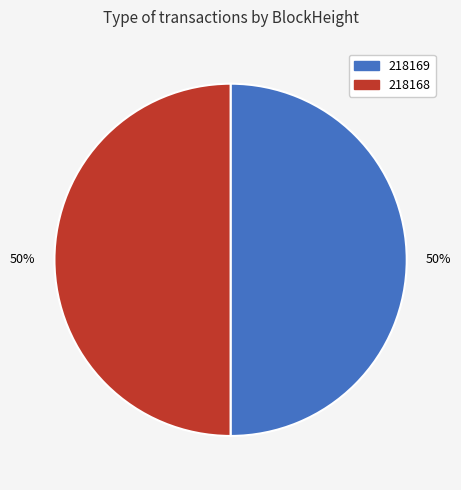

Approximately how many times larger is the value at 218168 compared to 218169?

1.0